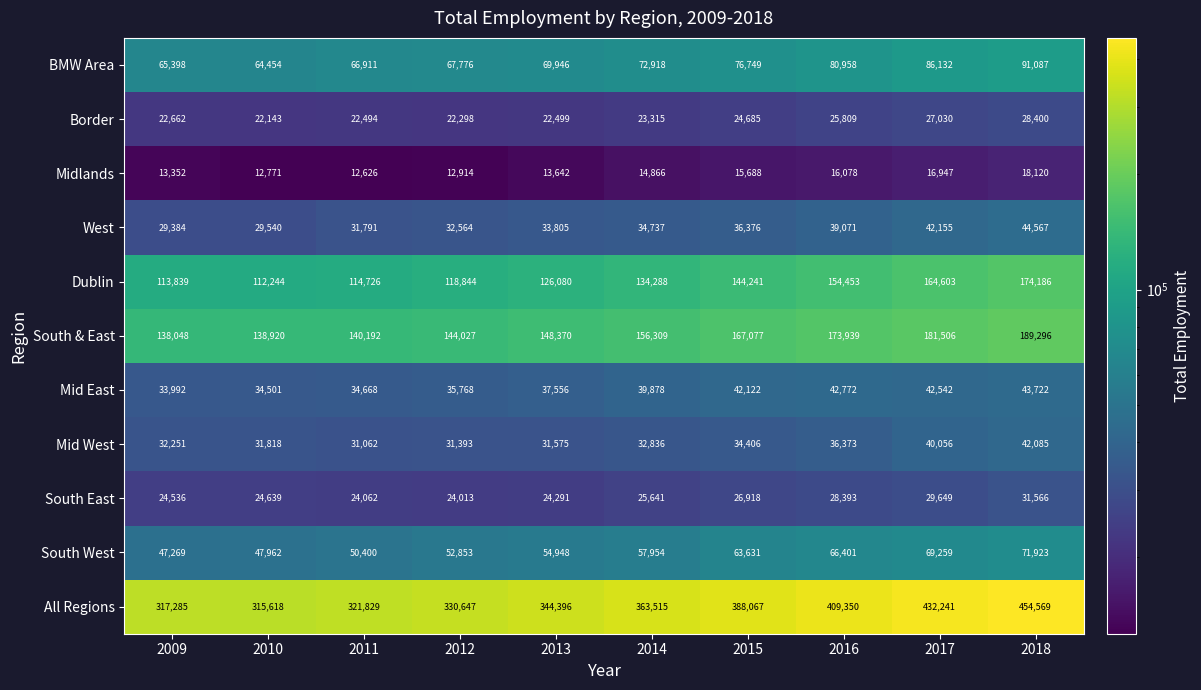

What is the difference between the second highest and second lowest values in the South West series?

21297